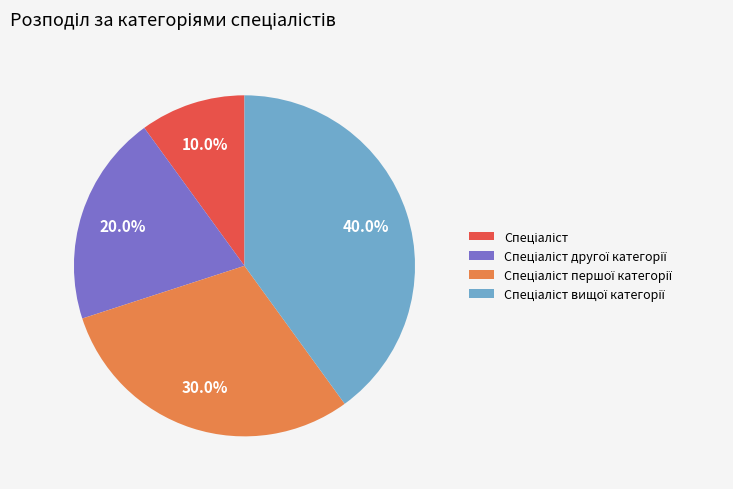

Does any single category account for the majority?

No